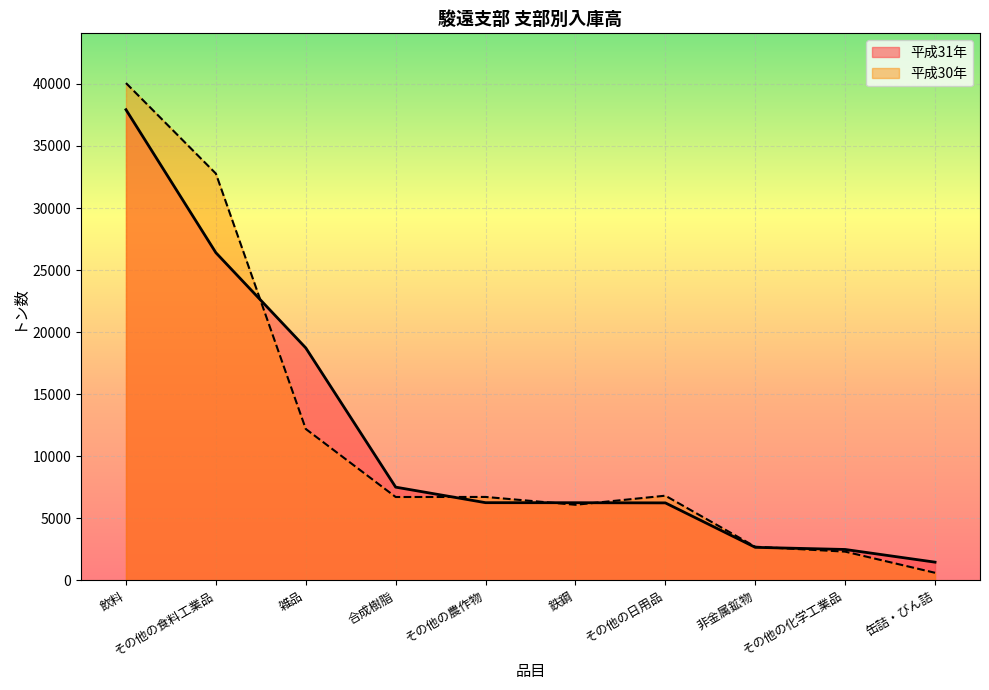

At which label is 平成30年 closest to 20336?

雑品